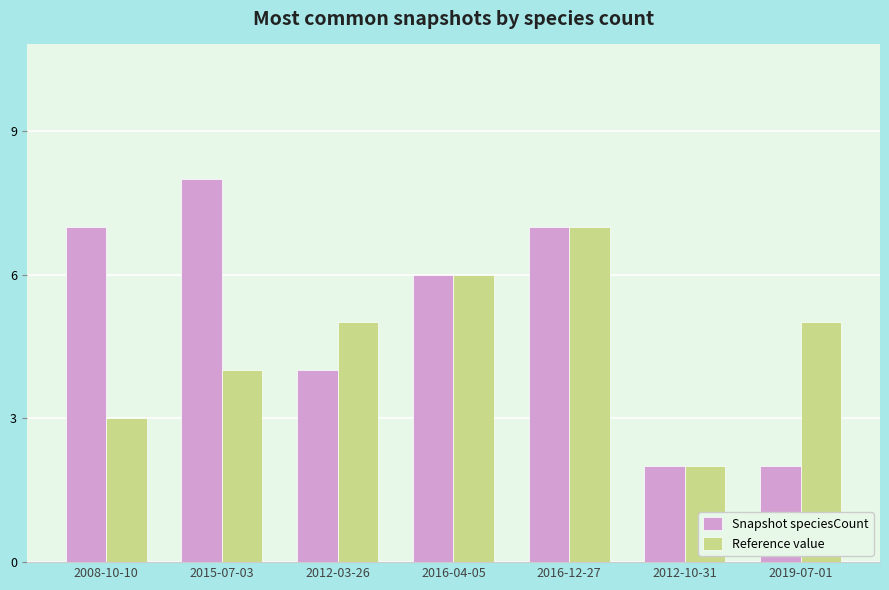

Which category has the highest value in the Reference value series?

2016-12-27